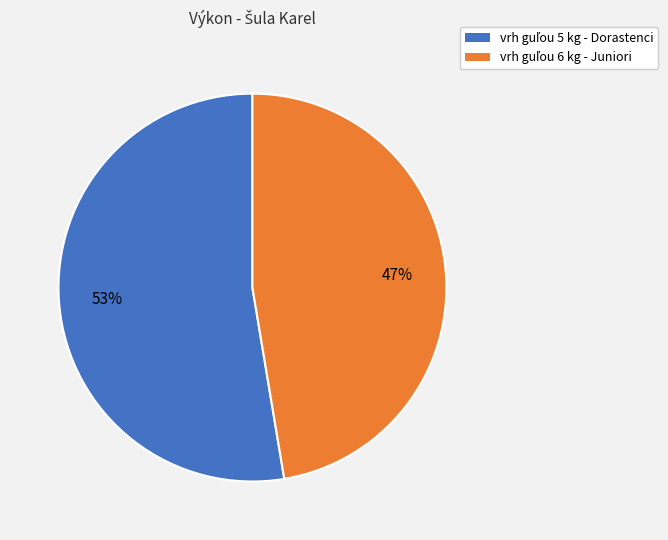

Is there a majority slice in this chart?

Yes